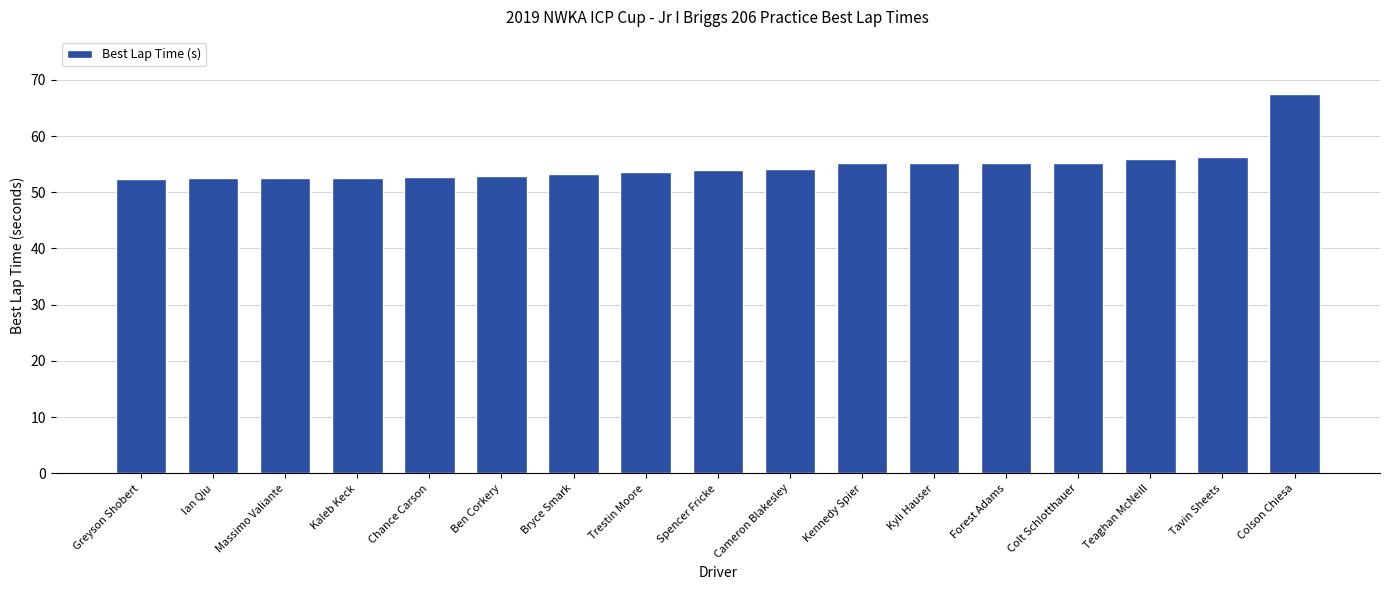

What position from the left is Kennedy Spier?

11